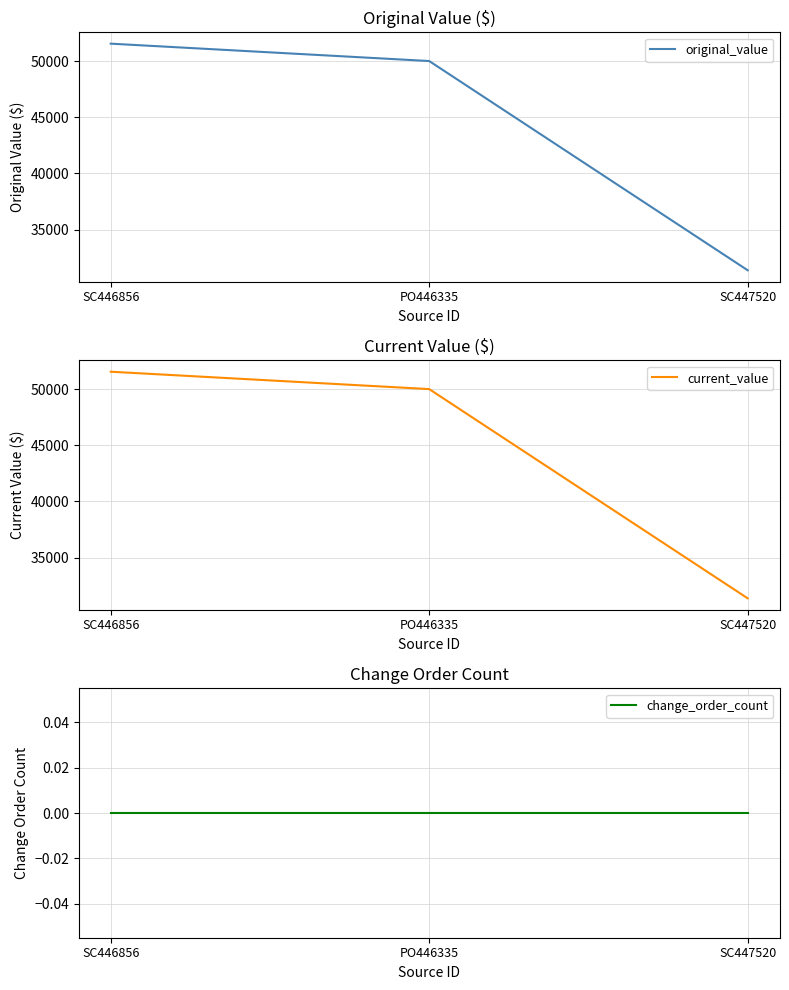

What is the difference between the maximum and minimum values in the original_value series?

20173.4